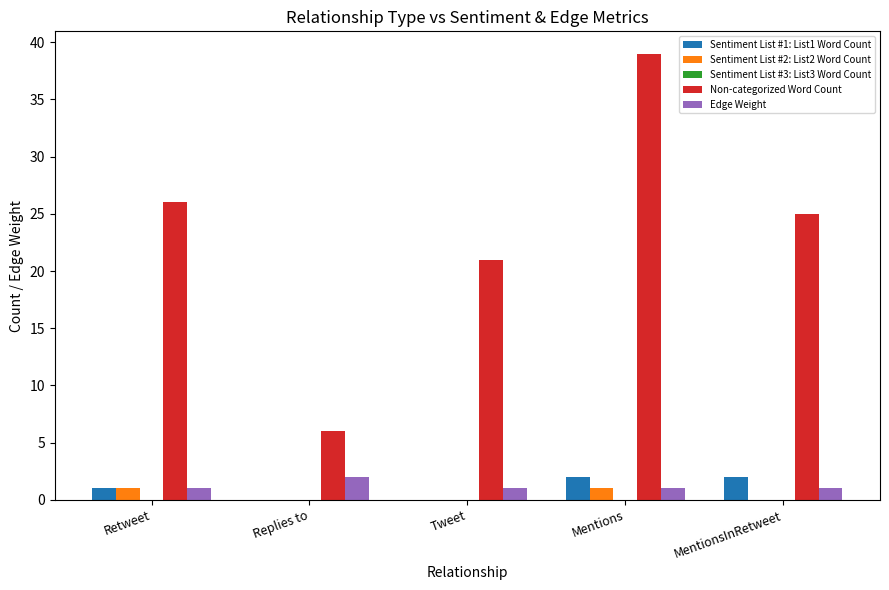

What is the total value across all series at Mentions?

43